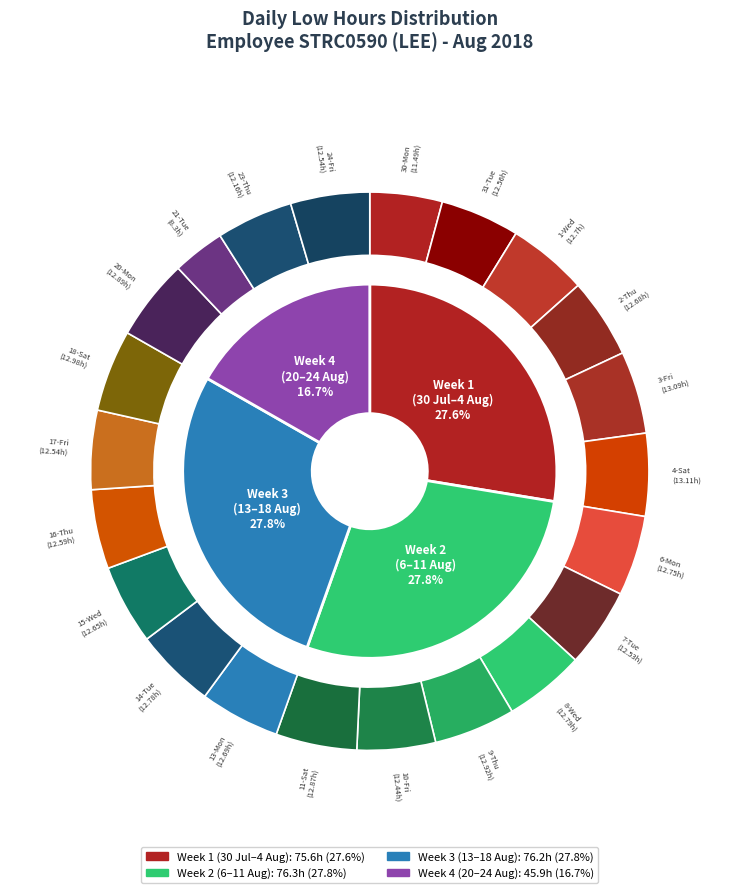

To the nearest percent, what is the average slice percentage?

5%